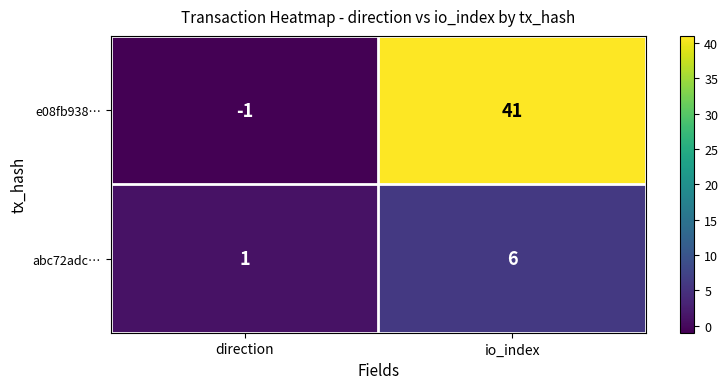

What is the spread (max minus min) of values at direction?

2